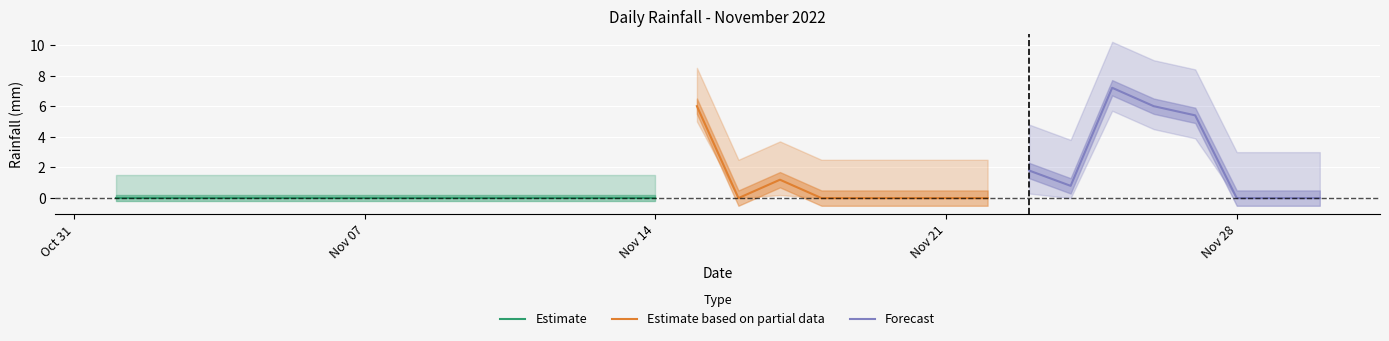

How many values are above zero?

7